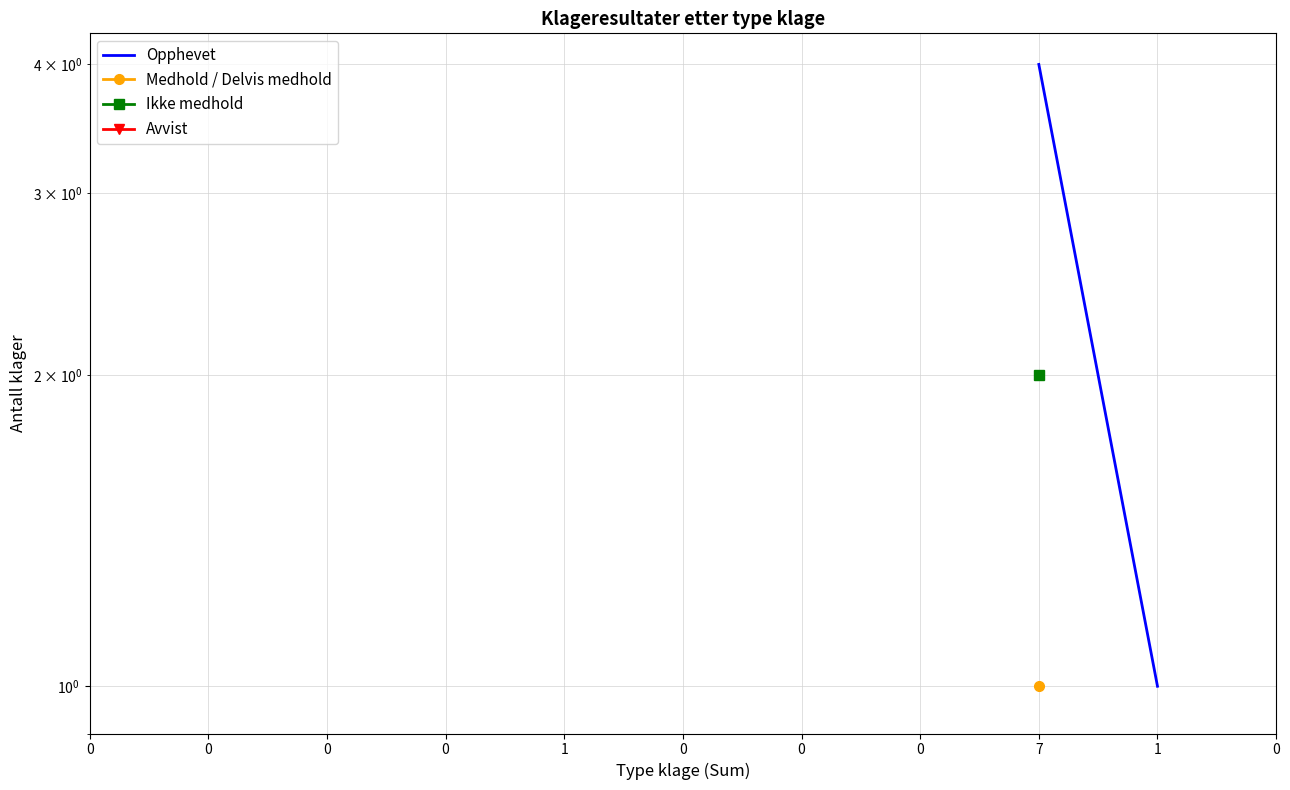

List the labels in order of Medhold / Delvis medhold value, smallest first.

0, 0, 0, 0, 1, 0, 0, 0, 7, 1, 0